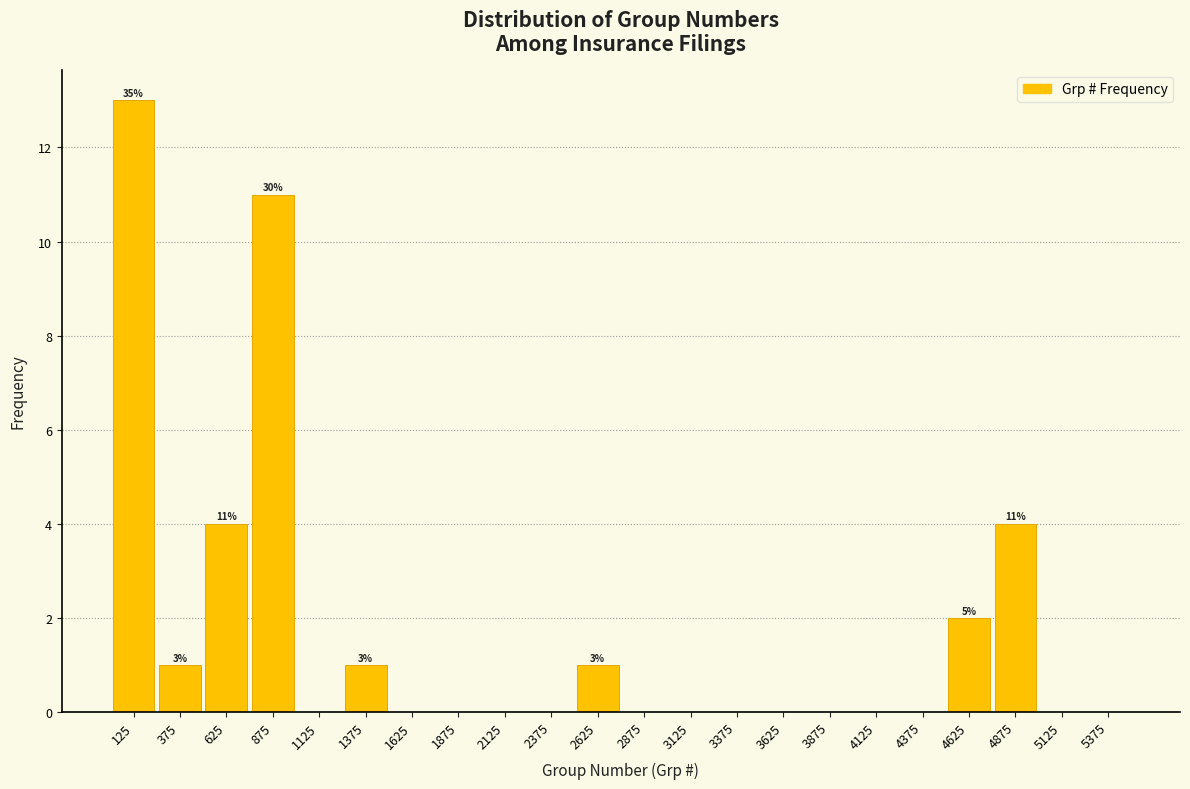

Over which range of the x-axis is the bar tallest?

0 to 250